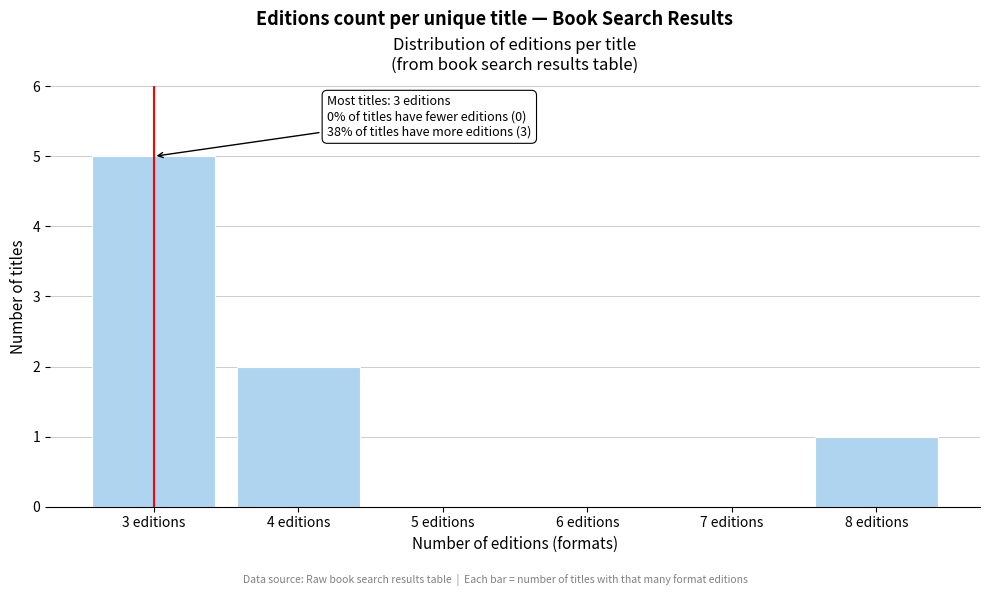

Which range on the x-axis has the tallest bar?

2.5 to 3.5